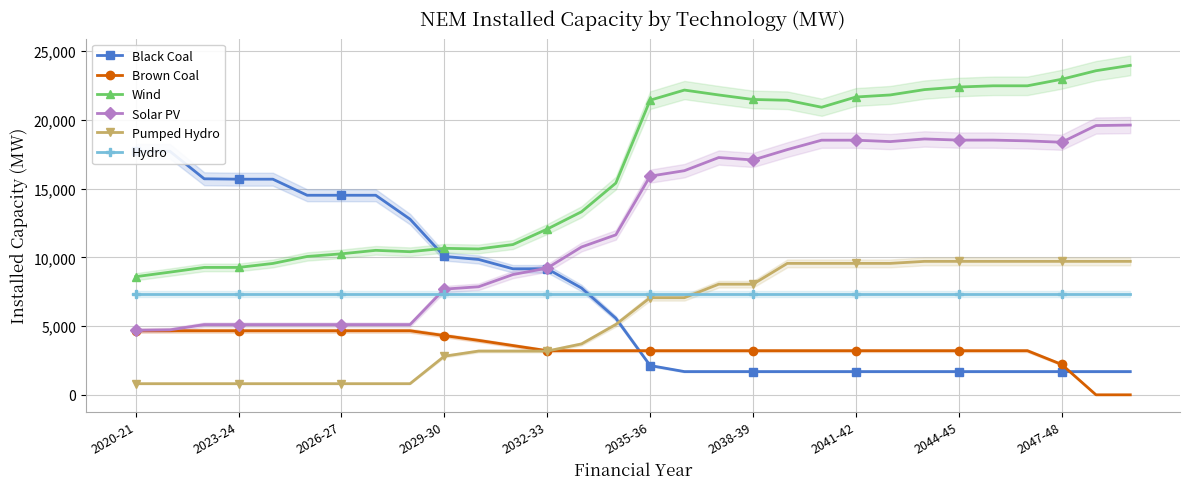

True or false: Pumped Hydro and Solar PV cross at least once.

False